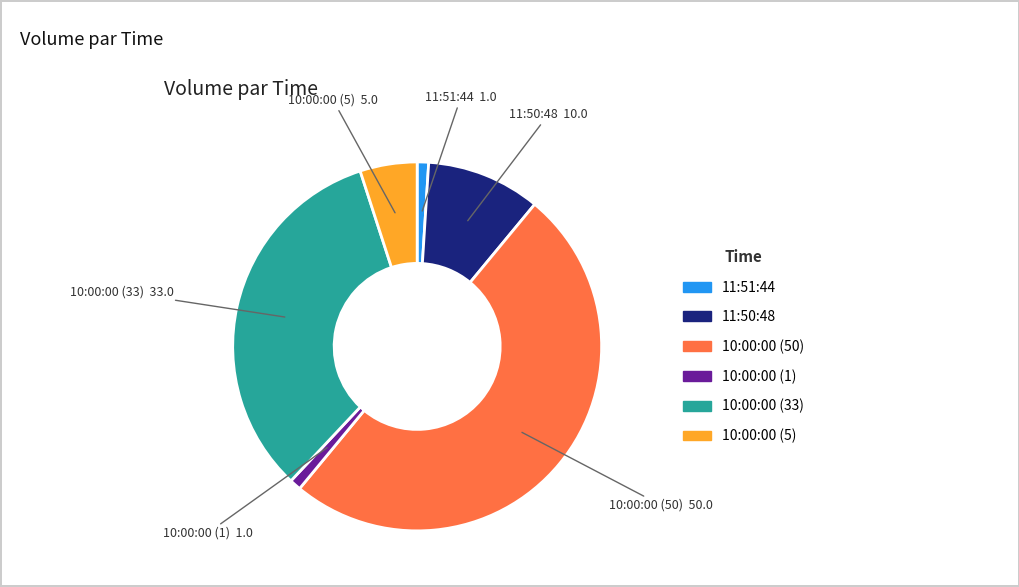

What is the ratio of the value at 10:00:00 (1) to the value at 10:00:00 (5)?

0.2